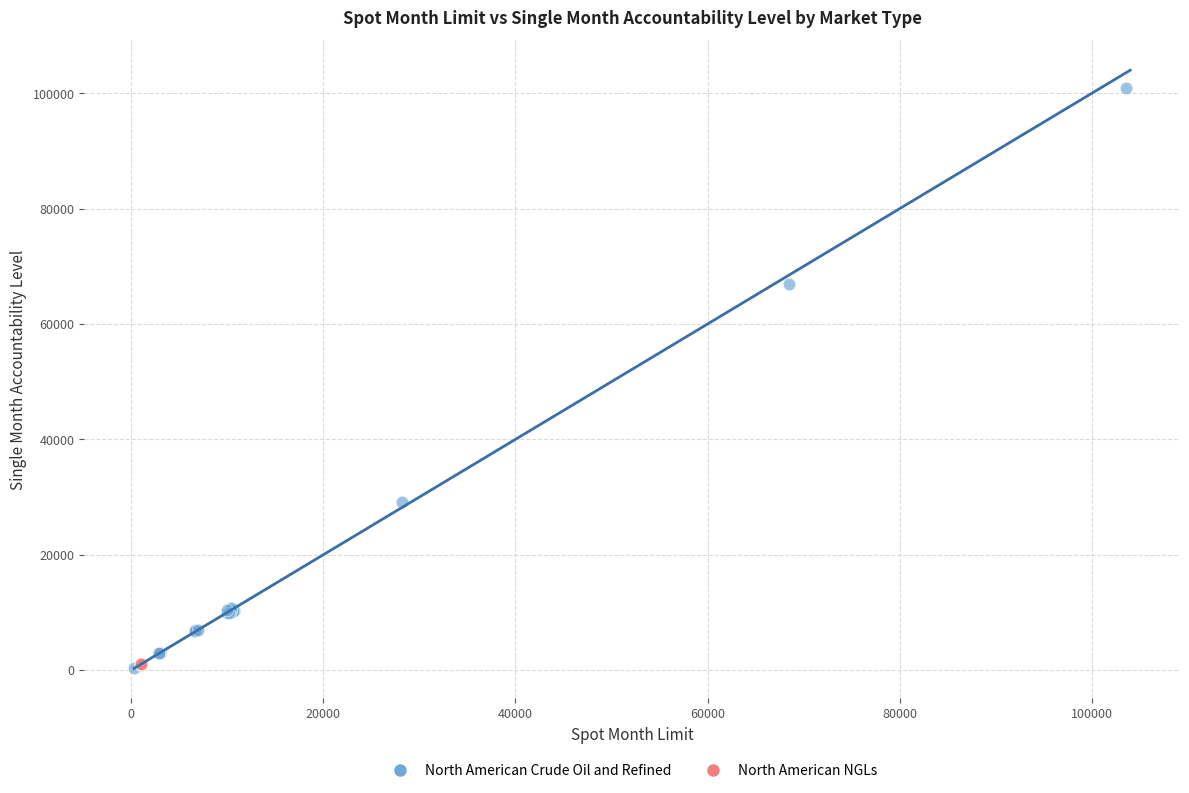

Which series has the widest spread of Y values?

North American Crude Oil and Refined